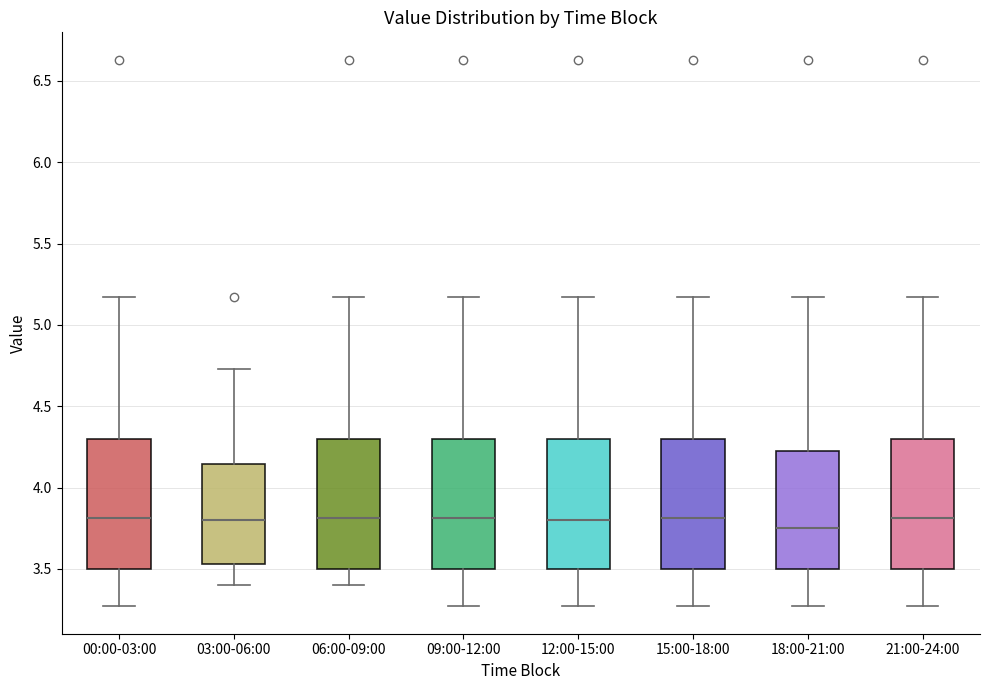

Reading left to right, transcribe this box plot: for each box, give where its median line is, the range the box spans, and where its two whiskers end, as read against the y-axis. The values are not printed on the chart, so give them approximately, as read against the axis.

00:00-03:00: median 3.80, box 3.50 to 4.30, whiskers 3.25 to 5.15
03:00-06:00: median 3.80, box 3.55 to 4.15, whiskers 3.40 to 4.75
06:00-09:00: median 3.80, box 3.50 to 4.30, whiskers 3.40 to 5.15
09:00-12:00: median 3.80, box 3.50 to 4.30, whiskers 3.25 to 5.15
12:00-15:00: median 3.80, box 3.50 to 4.30, whiskers 3.25 to 5.15
15:00-18:00: median 3.80, box 3.50 to 4.30, whiskers 3.25 to 5.15
18:00-21:00: median 3.75, box 3.50 to 4.25, whiskers 3.25 to 5.15
21:00-24:00: median 3.80, box 3.50 to 4.30, whiskers 3.25 to 5.15